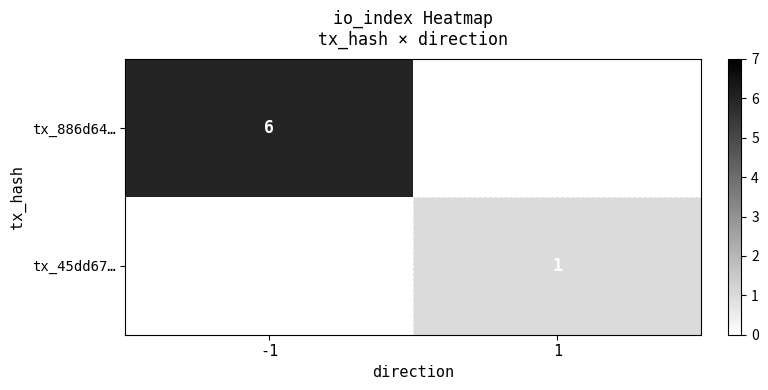

Is it true that tx_886d64… equals 2 at -1?

False